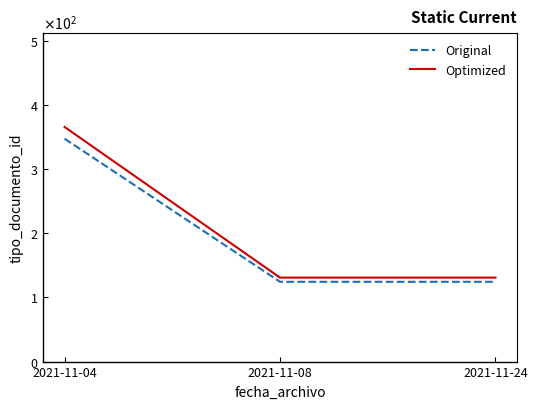

The Optimized series shows 234.6 at 2021-11-04. True or false?

False